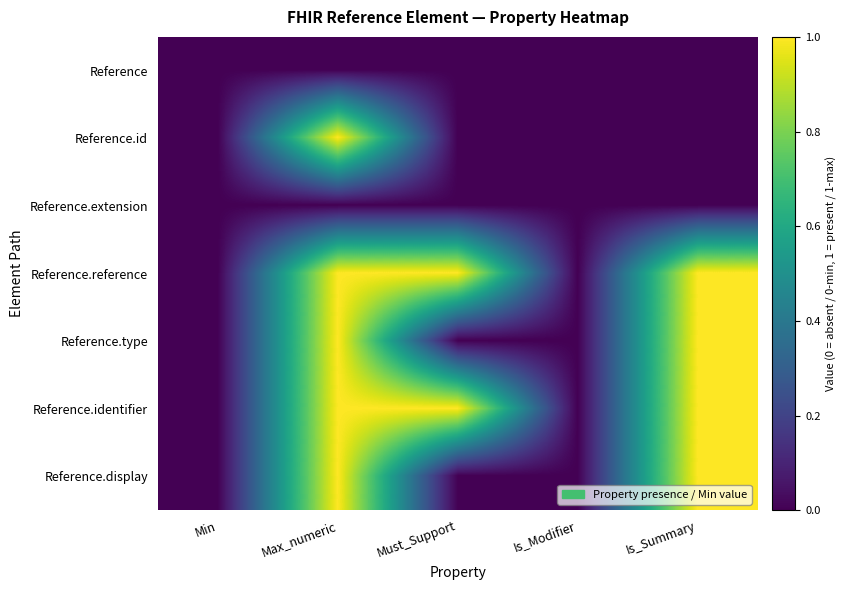

Which series has the largest total across all categories?

Reference.reference